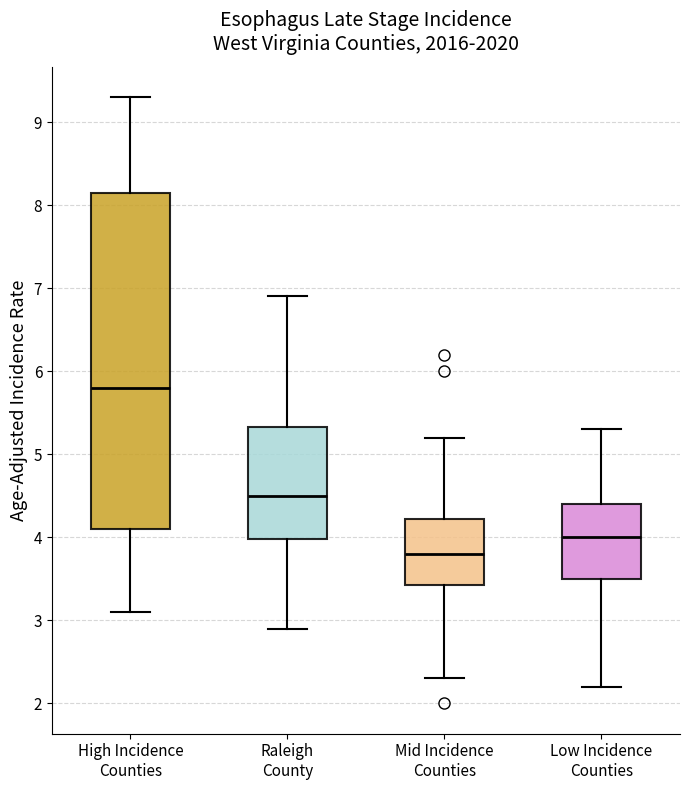

Comparing the boxes themselves (not the whiskers), which one is the tallest?

High Incidence Counties